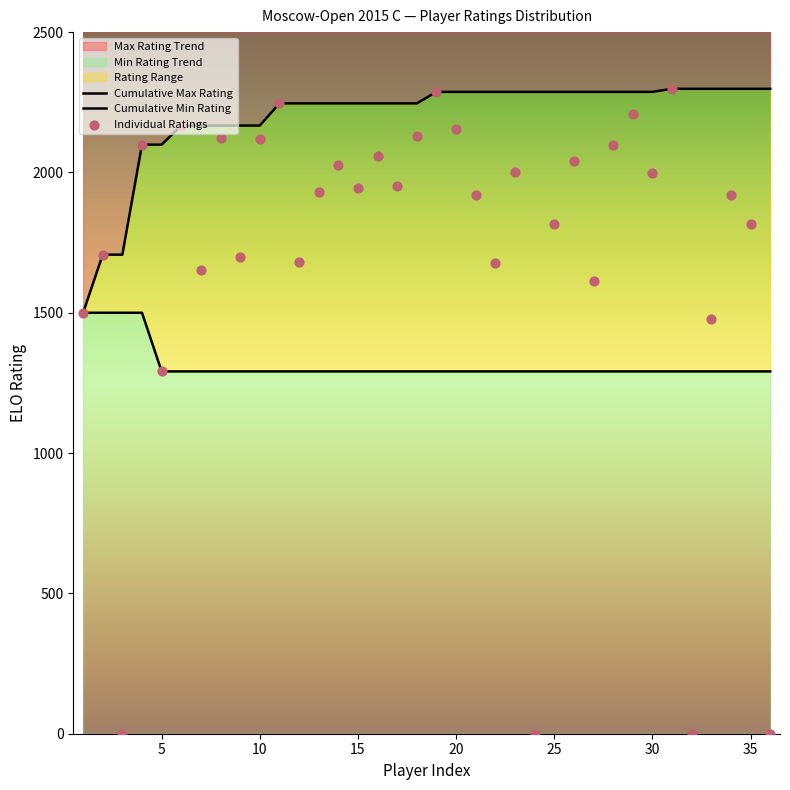

Which series has the largest Y range (max minus min)?

Individual Ratings